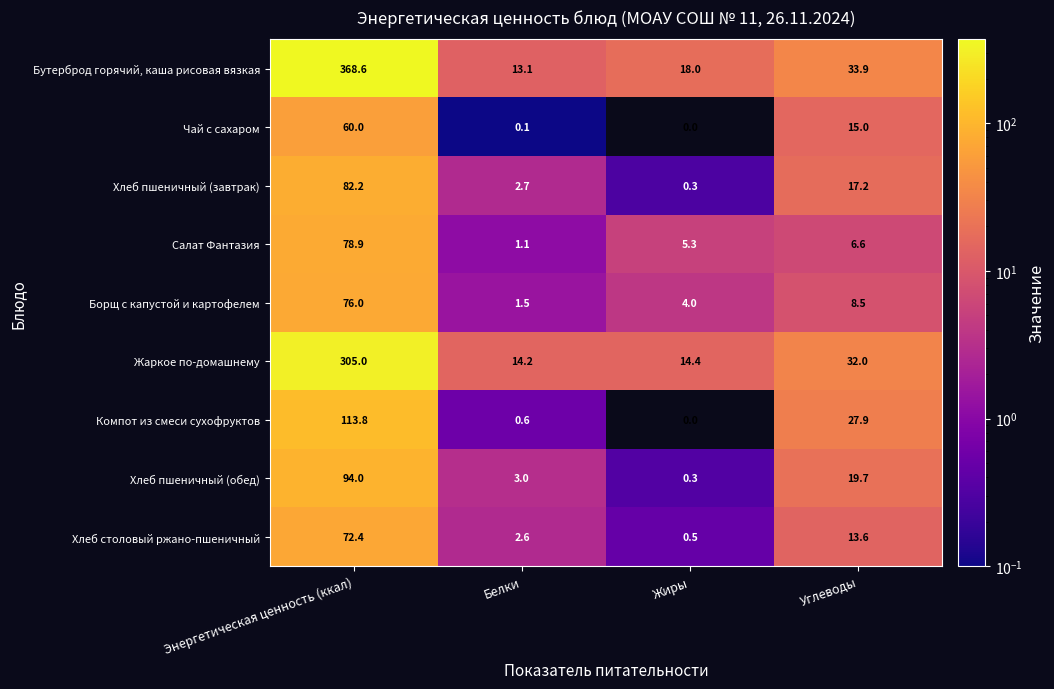

List the series in order of their peak value, lowest first.

Чай с сахаром, Хлеб столовый ржано-пшеничный, Борщ с капустой и картофелем, Салат Фантазия, Хлеб пшеничный (завтрак), Хлеб пшеничный (обед), Компот из смеси сухофруктов, Жаркое по-домашнему, Бутерброд горячий, каша рисовая вязкая